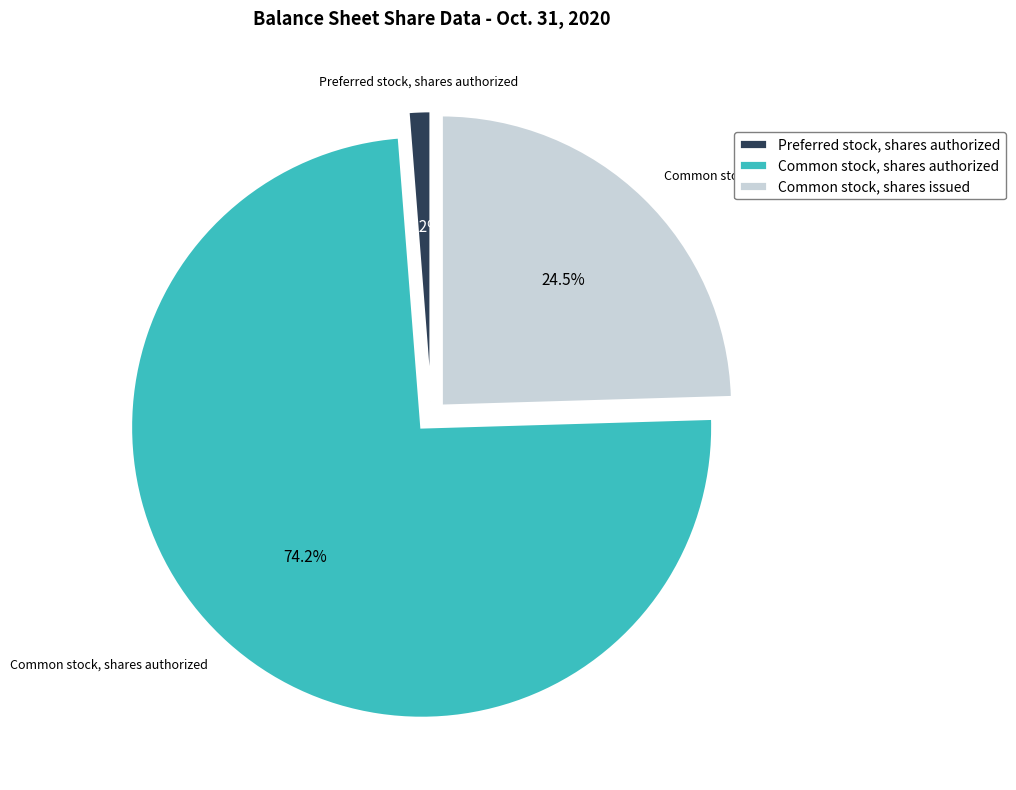

Rank the categories by value from highest to lowest.

Common stock, shares authorized, Common stock, shares issued, Preferred stock, shares authorized